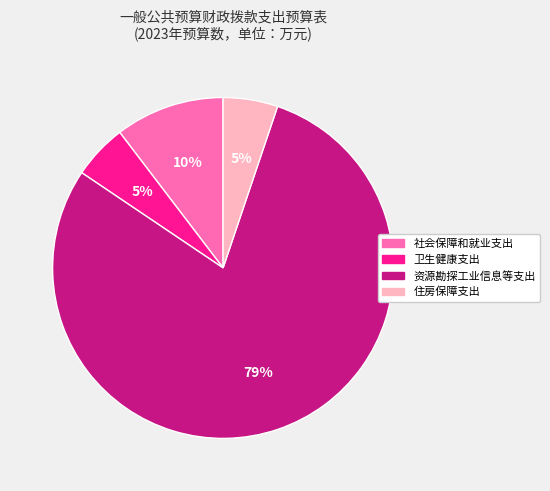

What is the largest slice in the pie chart?

资源勘探工业信息等支出